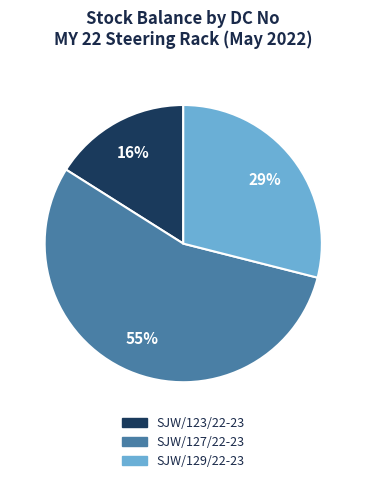

Does any single category account for the majority?

Yes